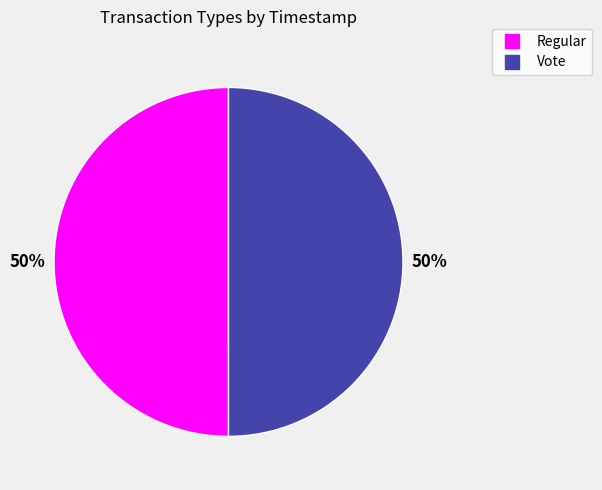

Is the sum of Vote and Regular greater than half?

Yes